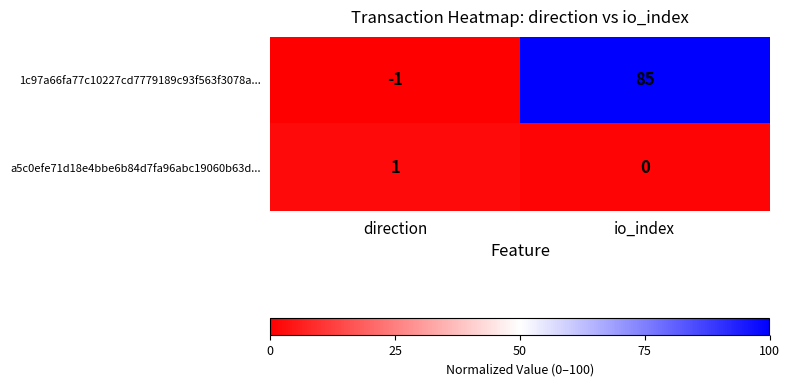

Reading left to right, what are all the values shown in this chart?

1c97a66fa77c10227cd7779189c93f563f3078a...: -1	85
a5c0efe71d18e4bbe6b84d7fa96abc19060b63d...: 1	0